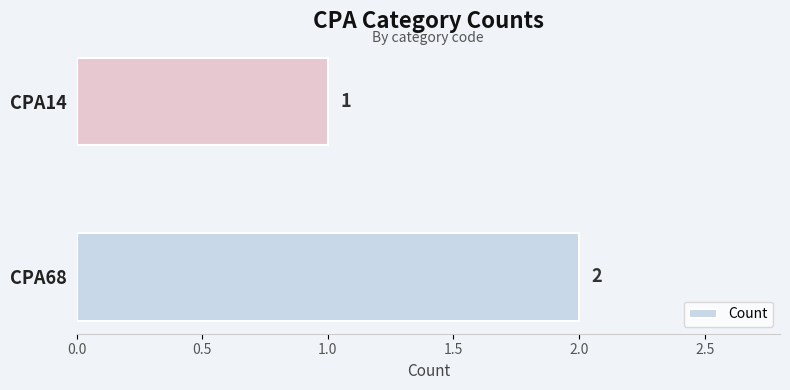

Is it true that the value at CPA14 is 1?

True